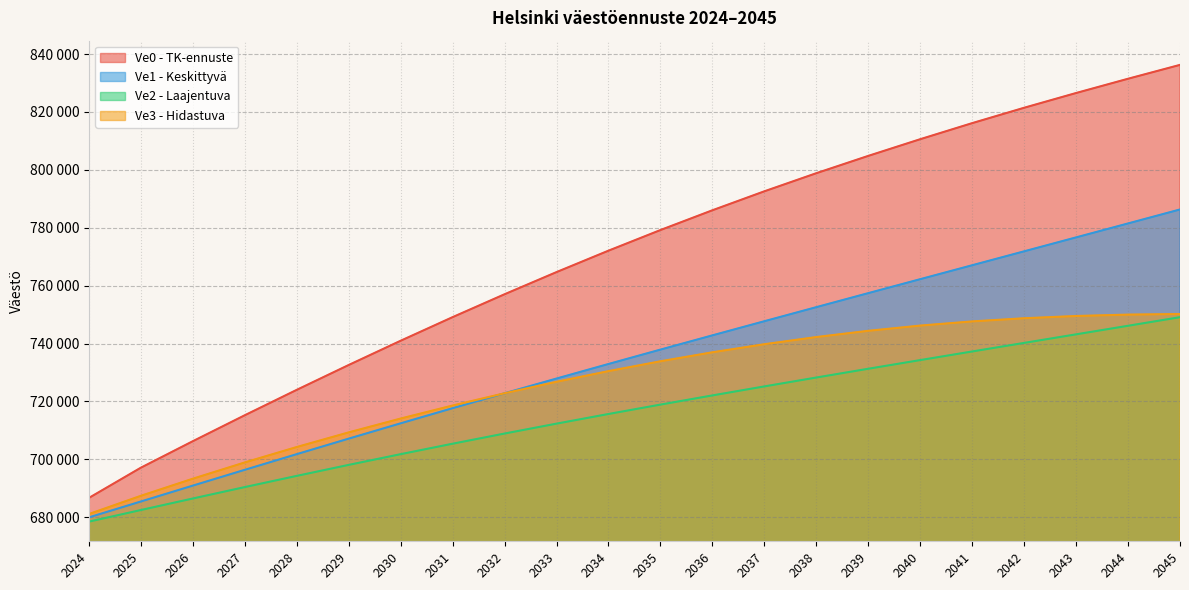

What are all the series names shown in the legend?

Ve0 - TK-ennuste, Ve1 - Keskittyvä, Ve2 - Laajentuva, Ve3 - Hidastuva